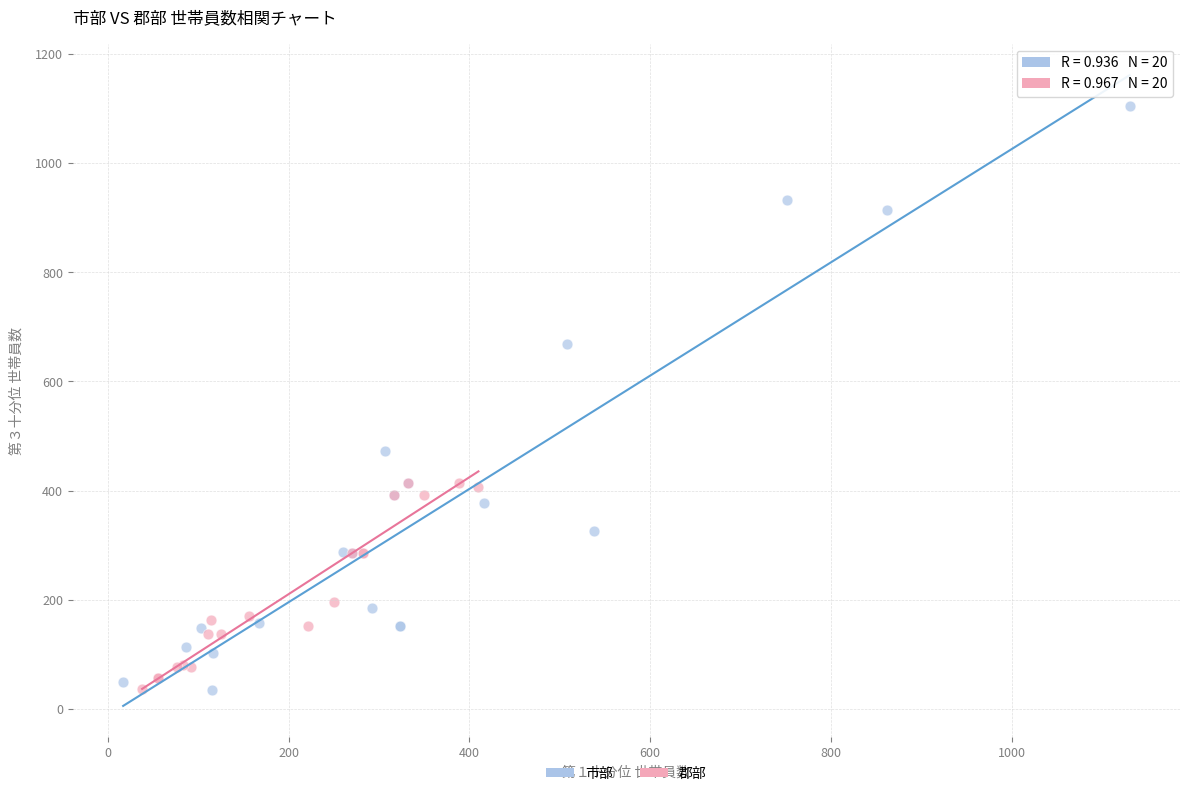

Which series has the widest spread of Y values?

市部